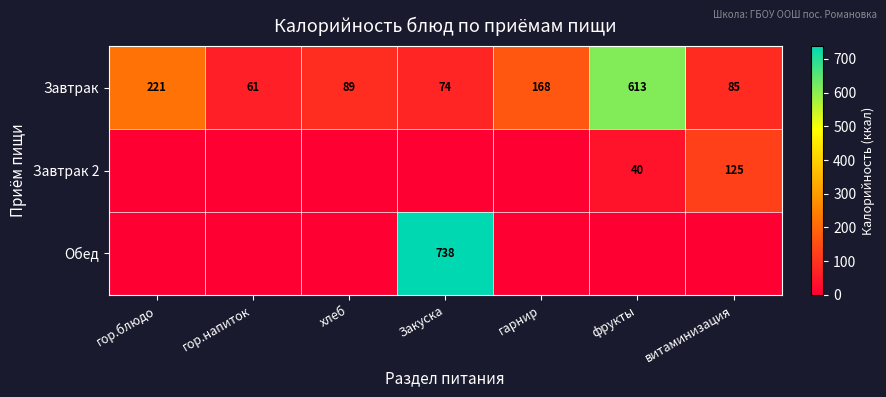

What is the average value of the Завтрак series?

187